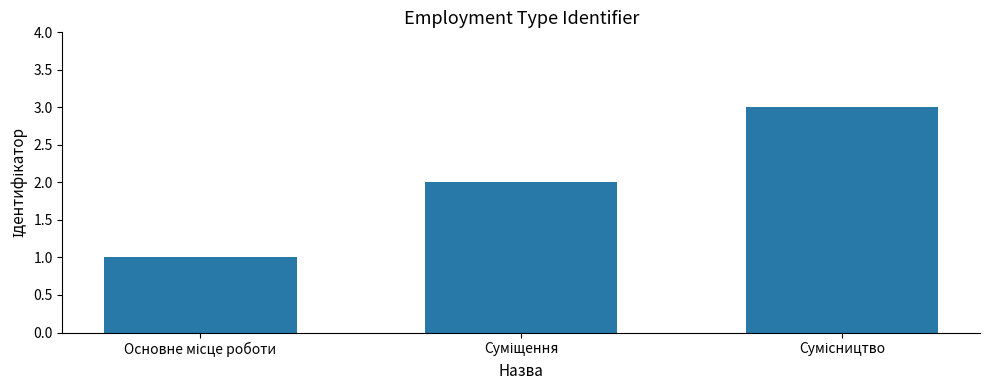

What is the sum of all values?

6